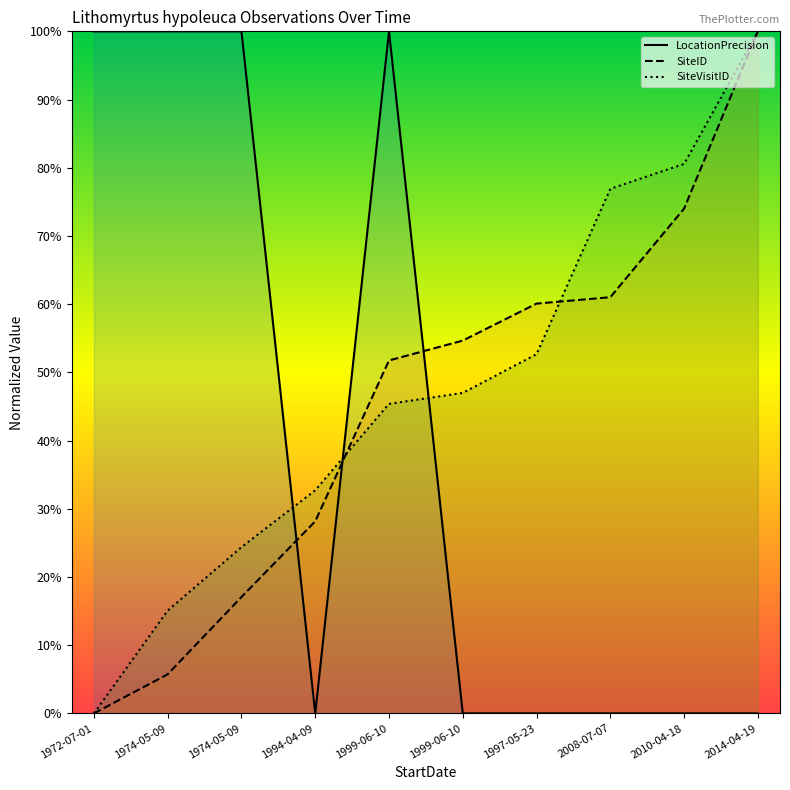

How many categories are shown in the chart?

10